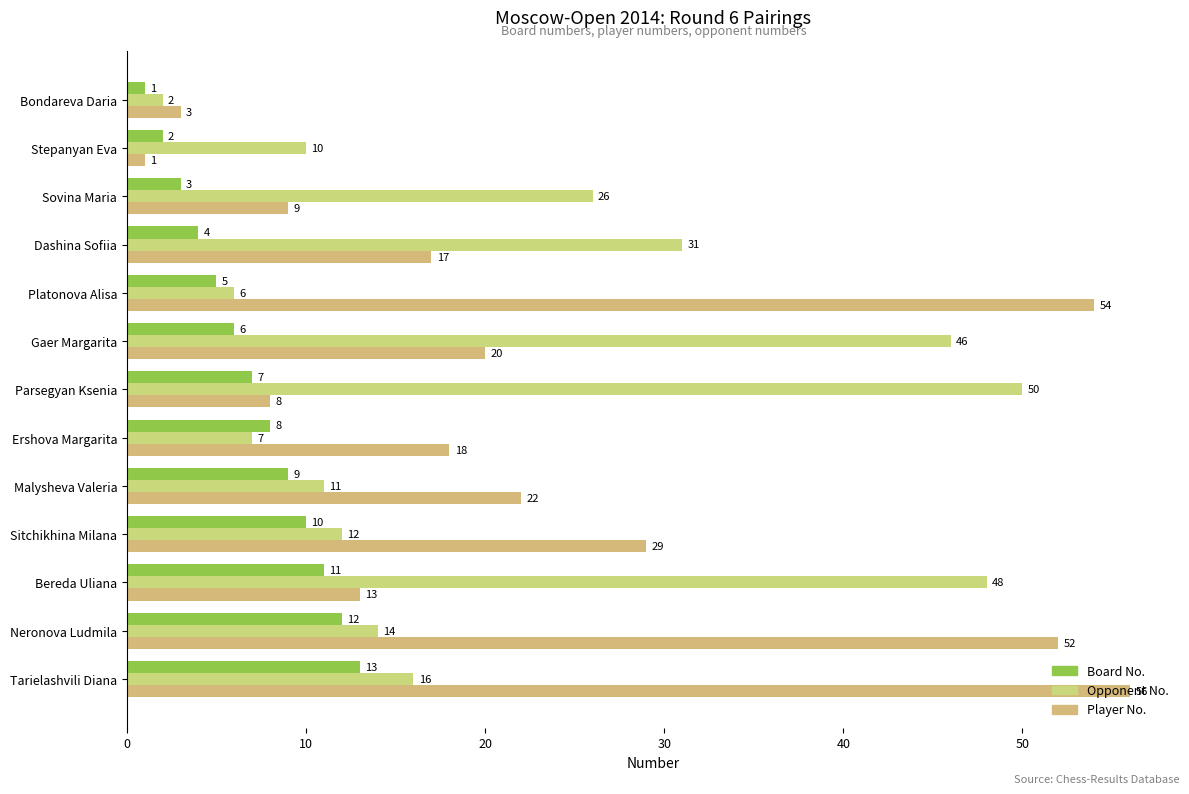

What is the minimum value for Player No.?

1